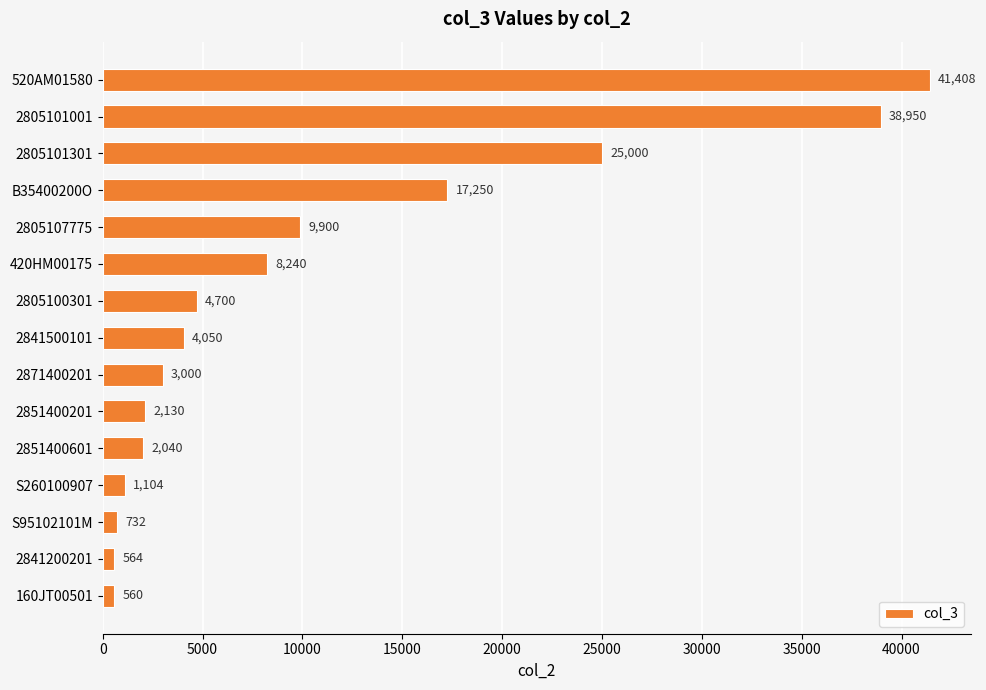

What is the value of the 2nd bar from the top?

38950